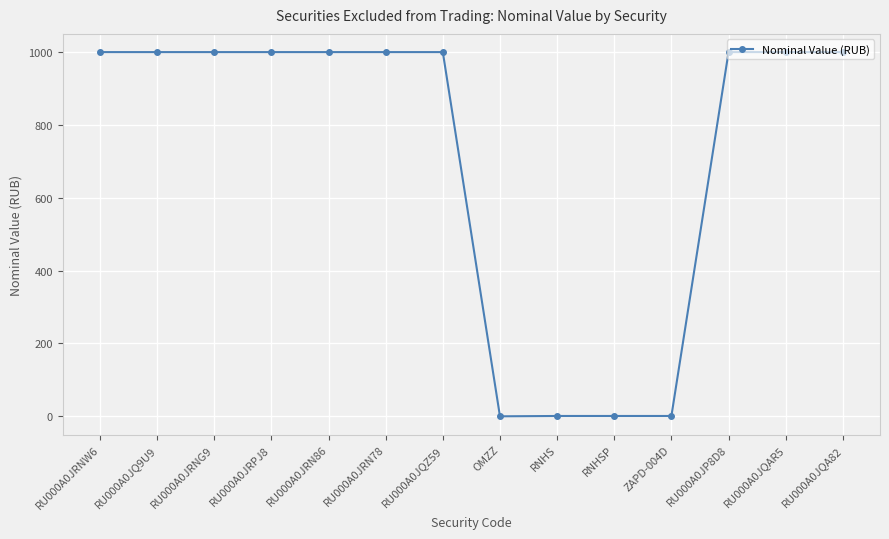

What is the sum of all values?

10003.1